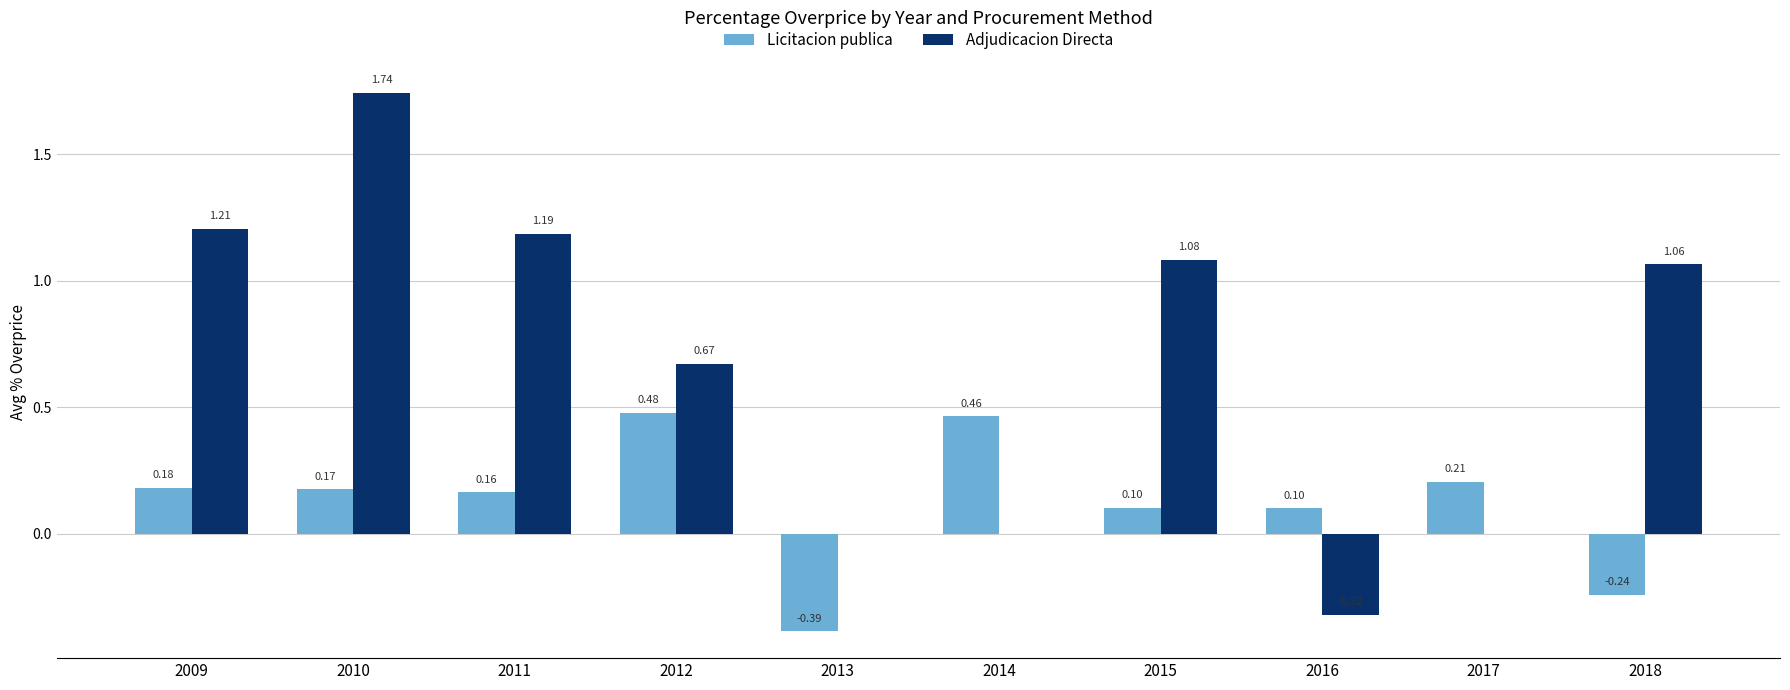

Which category has the highest value across all series?

2010